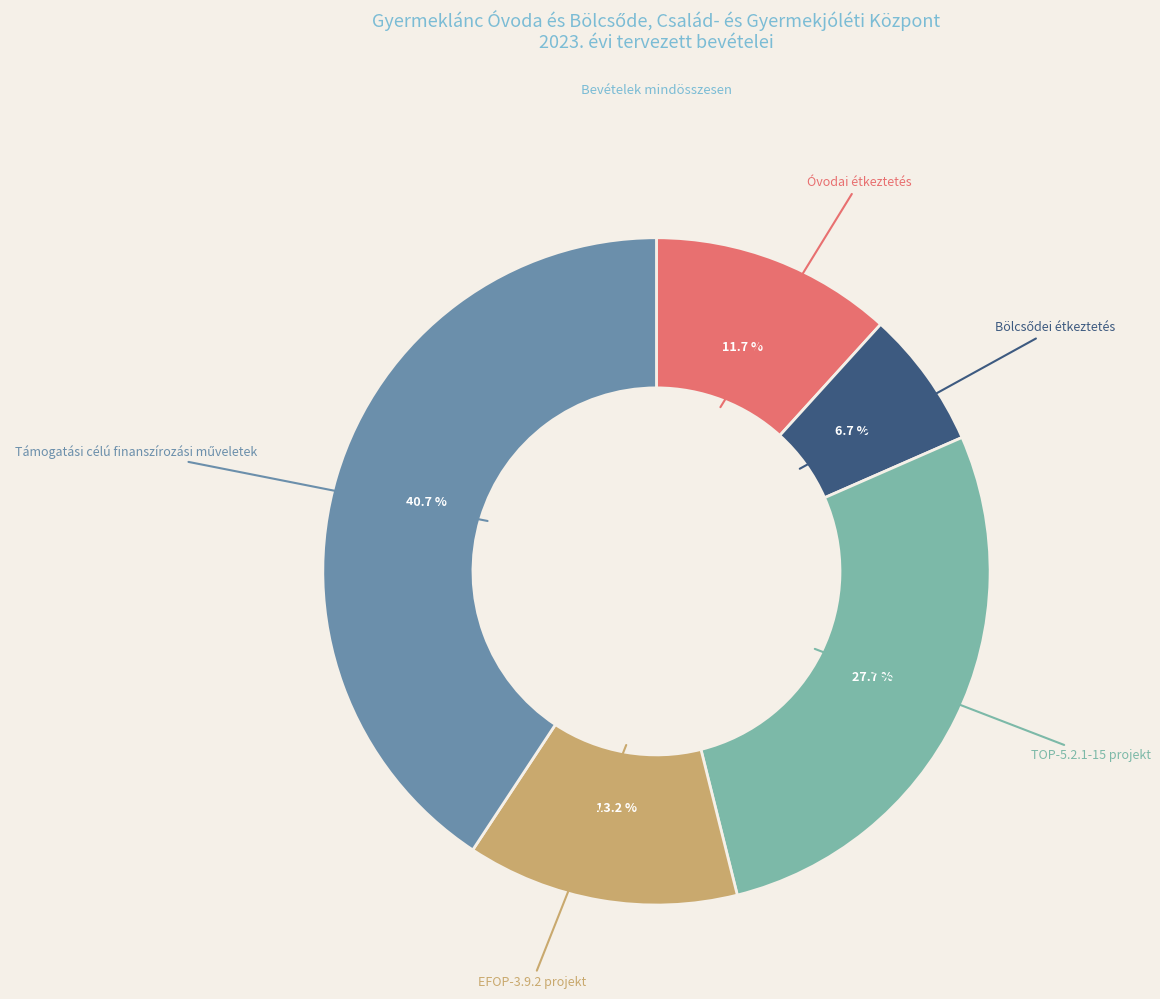

What is the ratio of the value at EFOP-3.9.2 projekt to the value at Óvodai étkeztetés?

1.1